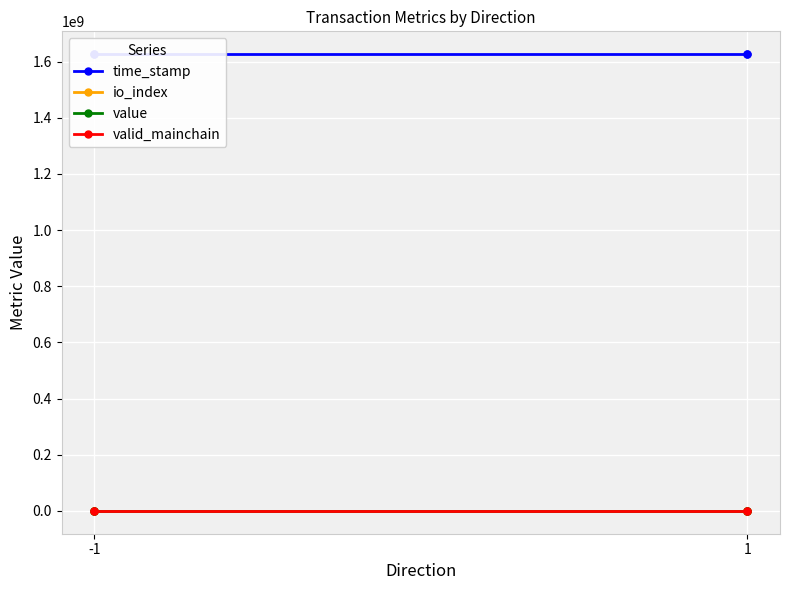

What is the difference between the maximum and minimum values in the io_index series?

18.0